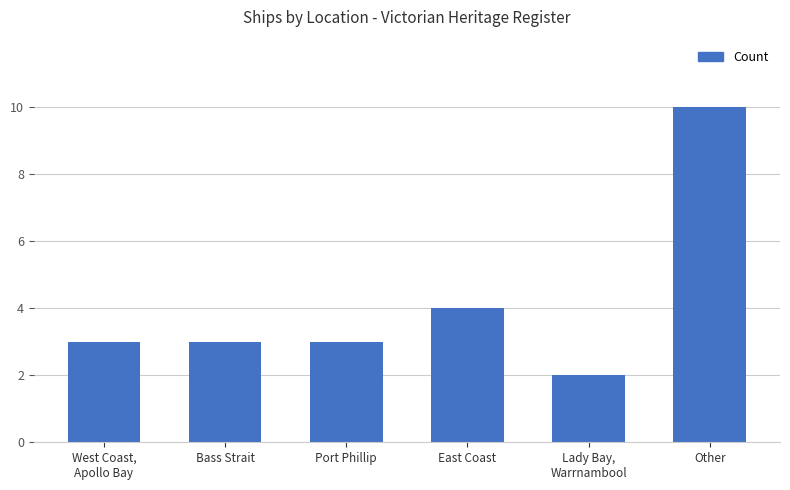

What is the sum of the values at East Coast and Lady Bay,
Warrnambool?

6